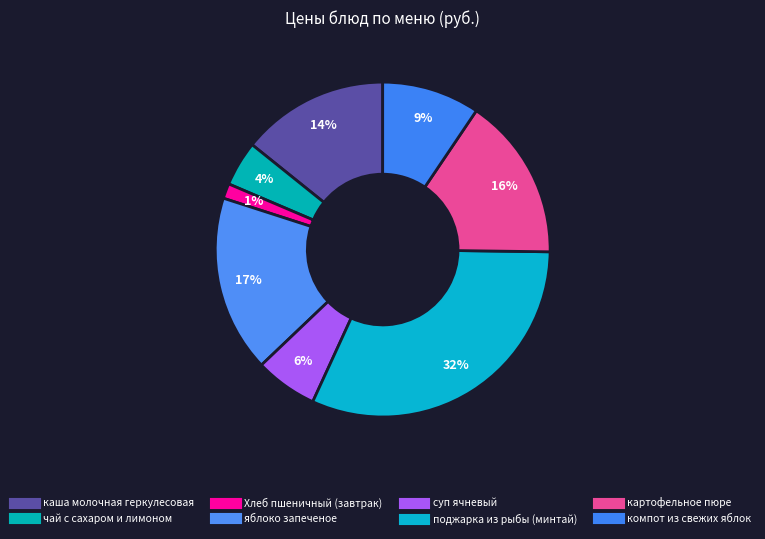

What is the change in value from яблоко запеченое to компот из свежих яблок?

-10.6